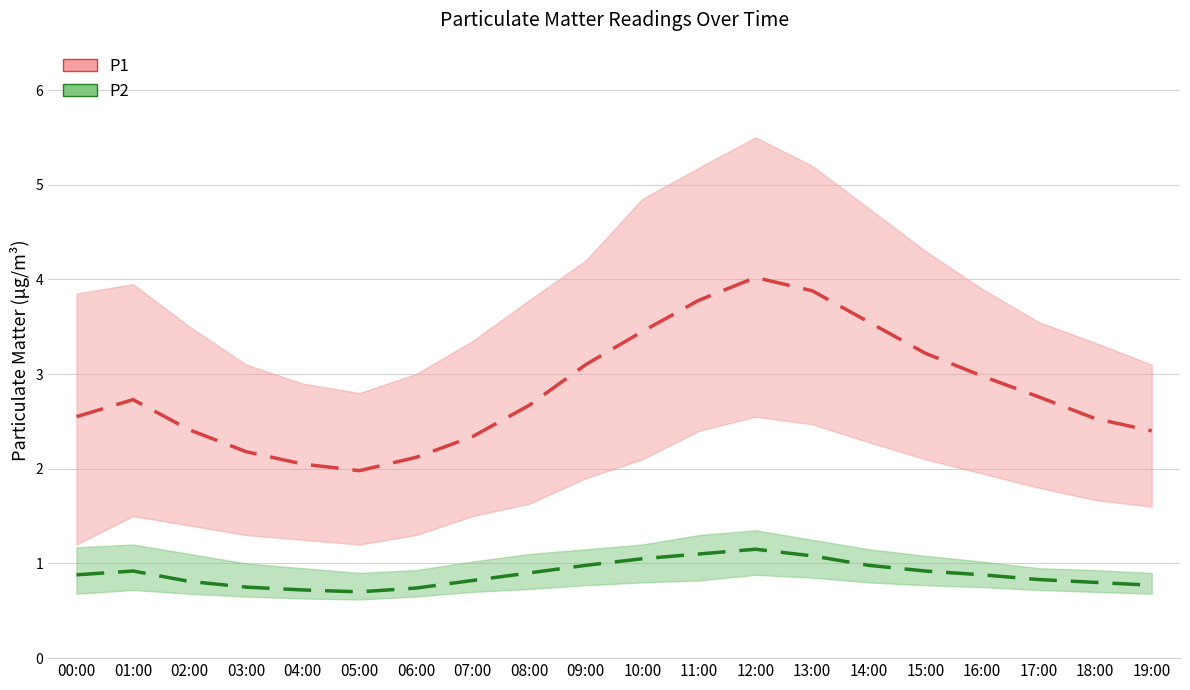

What are all the series names shown in the legend?

P1, P2